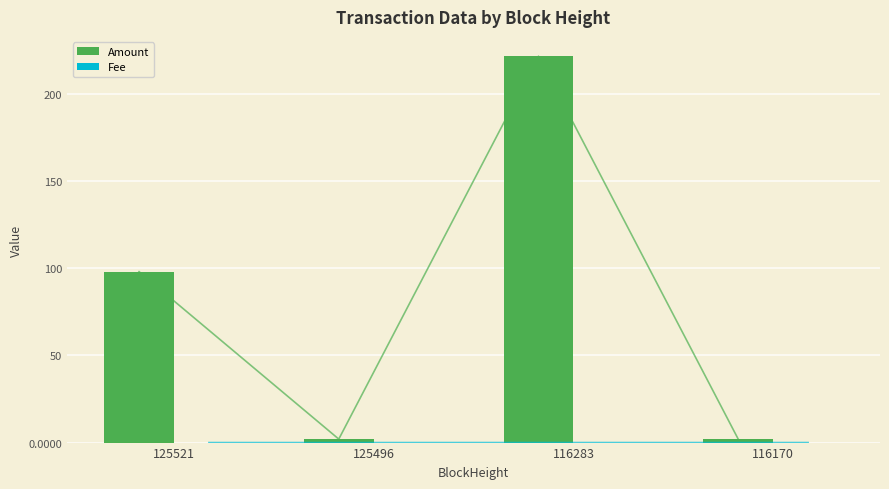

Which series has the largest total across all categories?

Amount